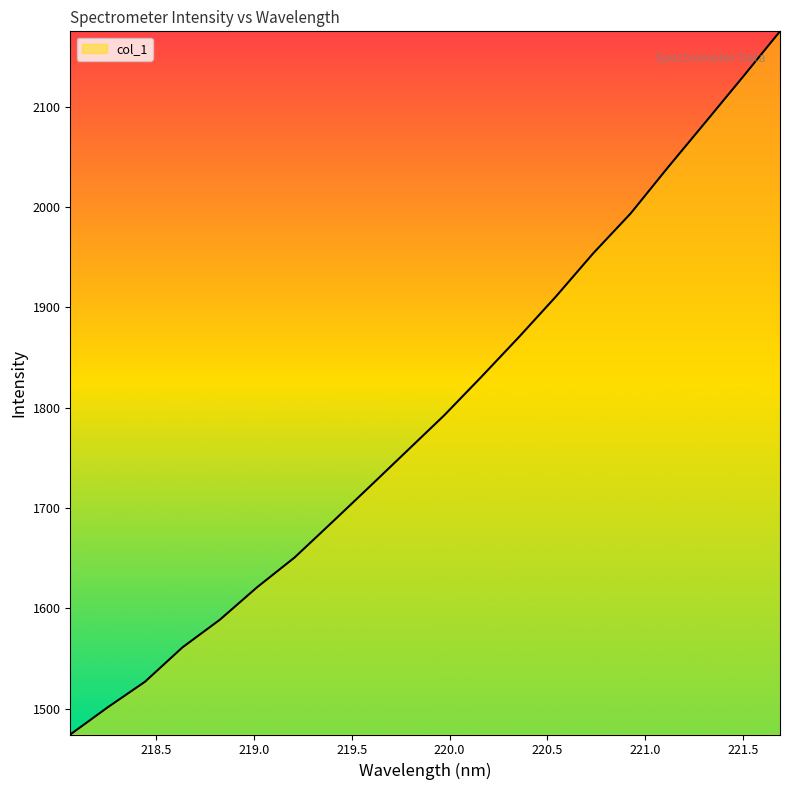

What is the difference between the maximum and minimum values?

701.1